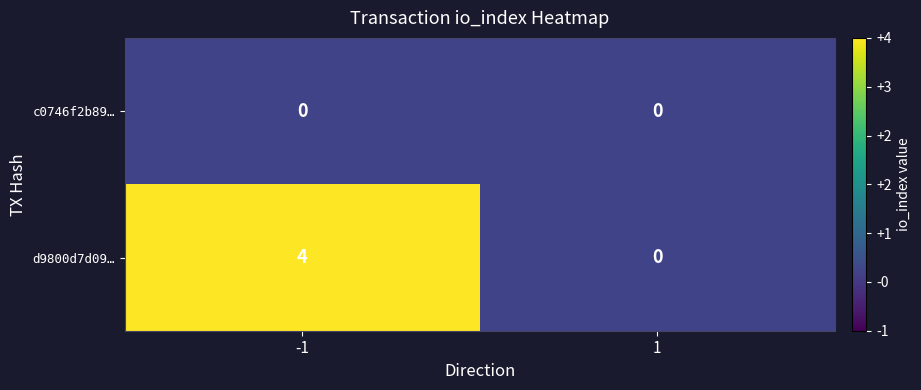

List the series in order of their overall mean, lowest first.

c0746f2b89…, d9800d7d09…